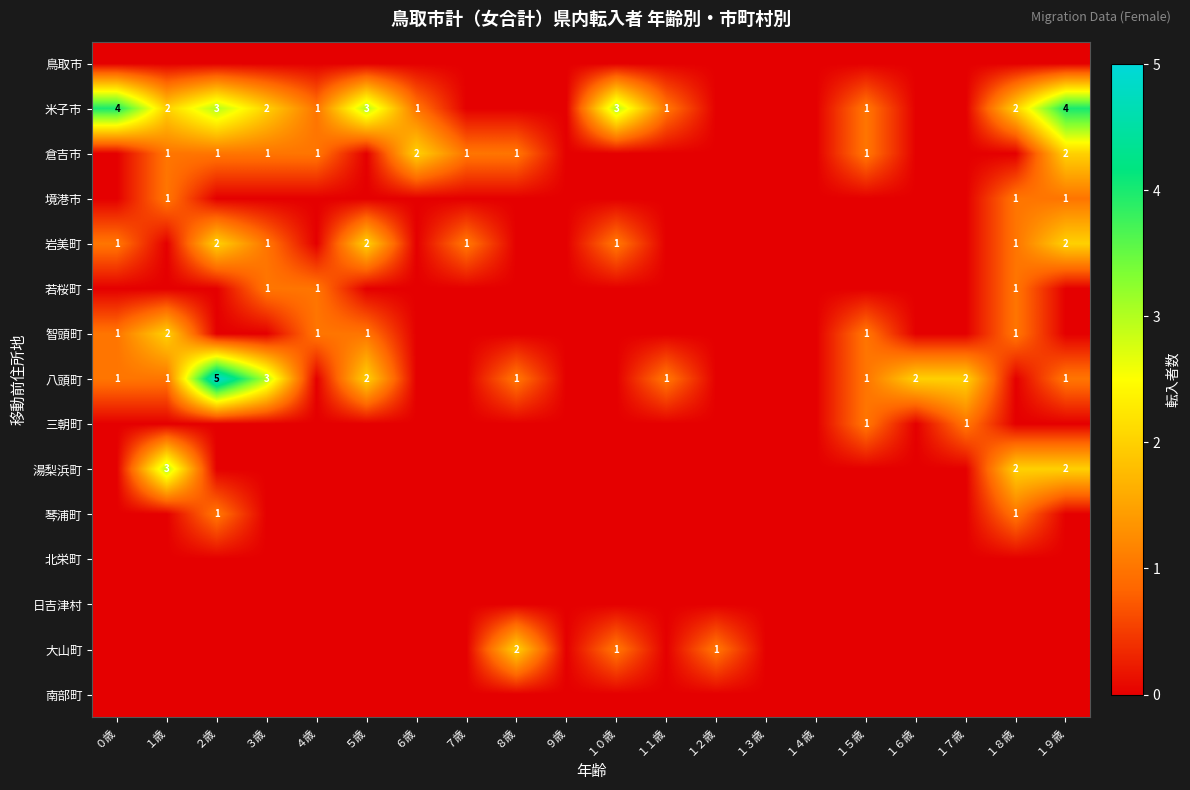

True or false: 倉吉市 has a value of 3 at ６歳.

False